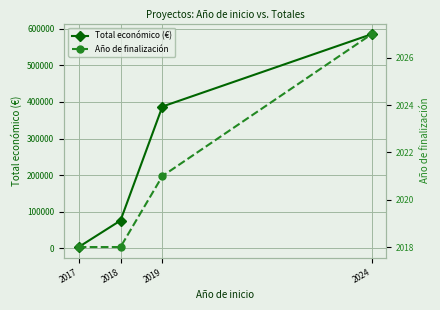

What are all the series names shown in the legend?

Total económico (€), Año de finalización